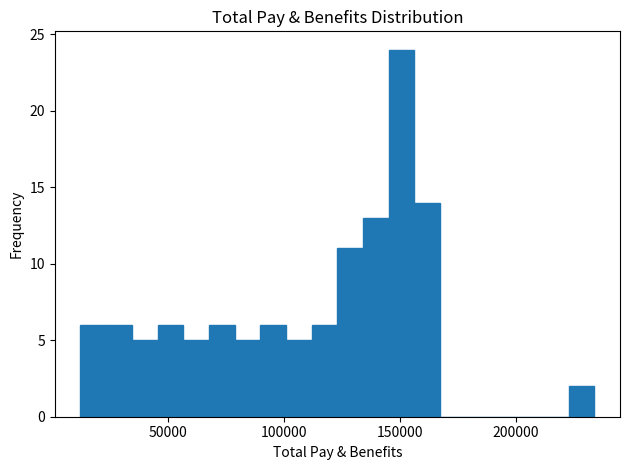

Read against the x-axis, roughly where is the centre of the tallest bar?

150000